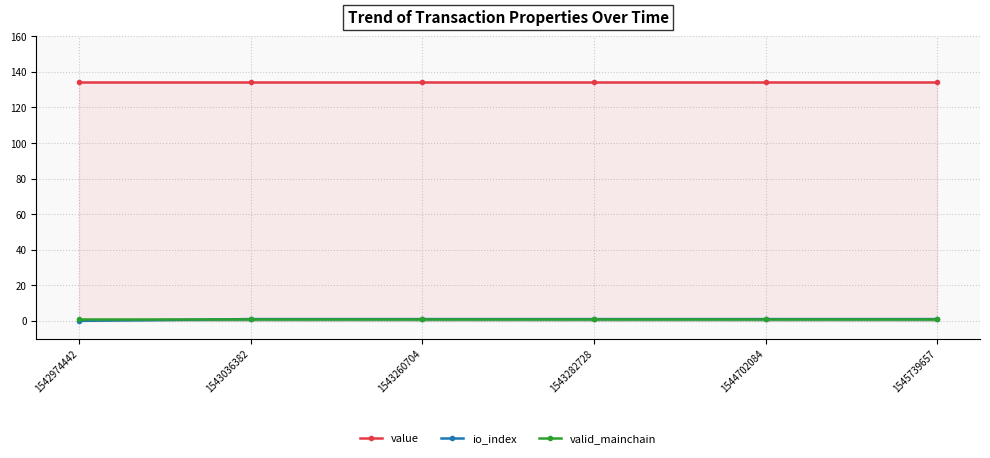

What is the value of the value point at the 3rd from the left?

134.1